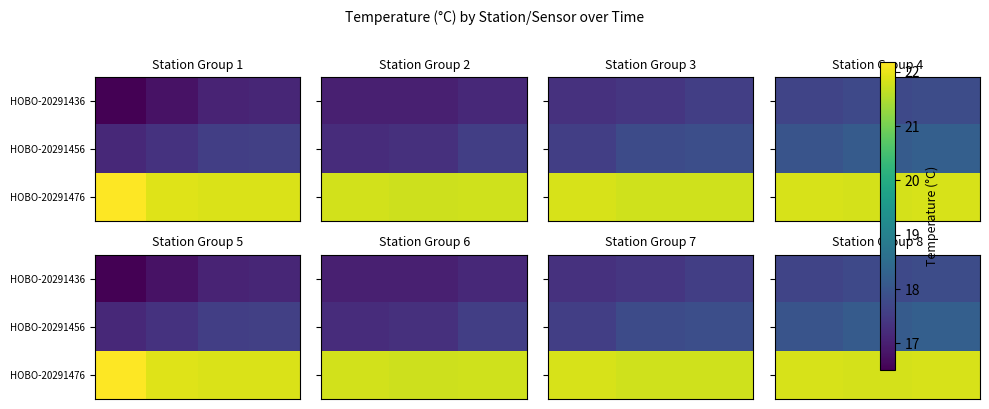

What is the maximum value for HOBO-20291436?

17.8